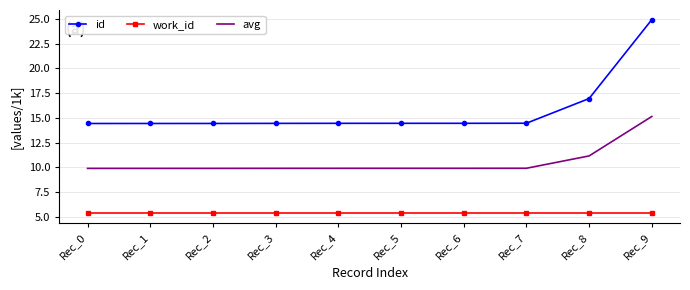

Rank the series by their maximum value, from highest to lowest.

id, avg, work_id